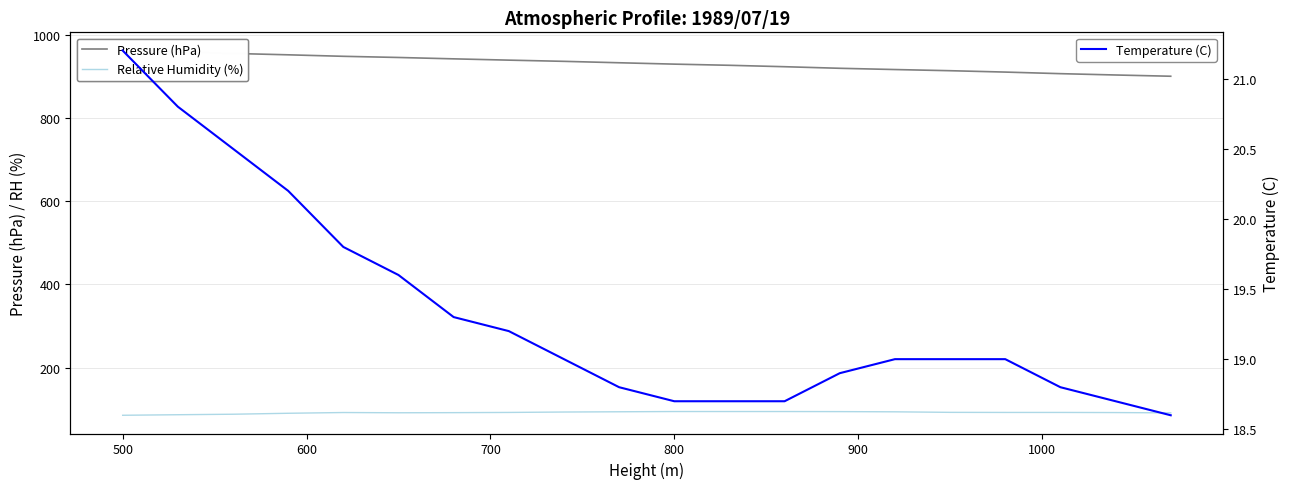

Reading left to right, transcribe all the data shown in this chart.

Pressure (hPa): 961.8	958.2	954.9	951.6	948.0	945.2	941.9	938.8	935.9	932.5	929.2	926.4	923.0	919.2	916.2	913.4	910.1	906.3	903.1	900.1
Relative Humidity (%): 85.2	86.5	87.7	90.0	91.8	91.2	91.5	92.0	93.0	93.6	94.2	94.2	94.2	94.0	93.5	92.2	92.0	92.0	91.7	91.0
Temperature (C): 21.2	20.8	20.5	20.2	19.8	19.6	19.3	19.2	19.0	18.8	18.7	18.7	18.7	18.9	19.0	19.0	19.0	18.8	18.7	18.6